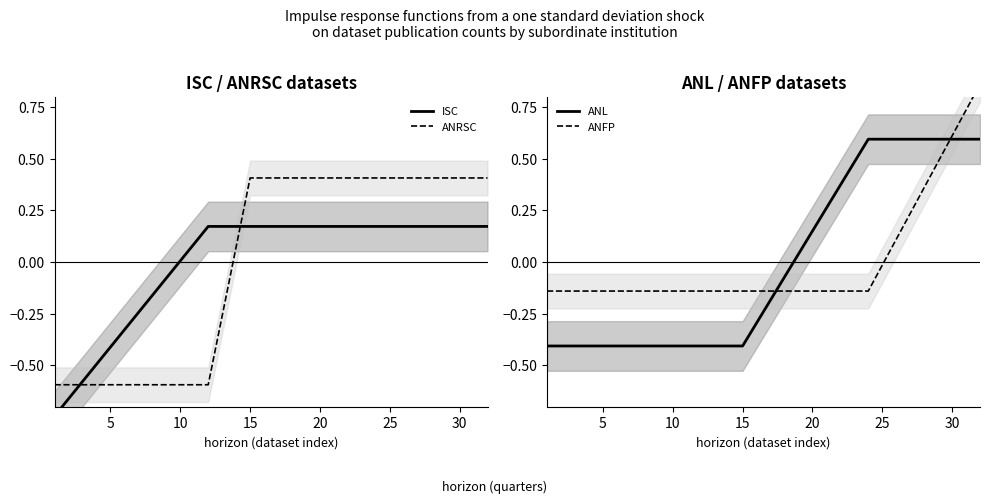

What is the maximum value for ANFP?

0.9